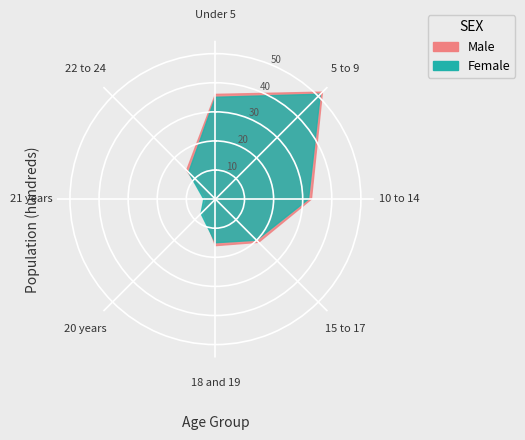

Which category has the smallest portion of the pie?

21 years